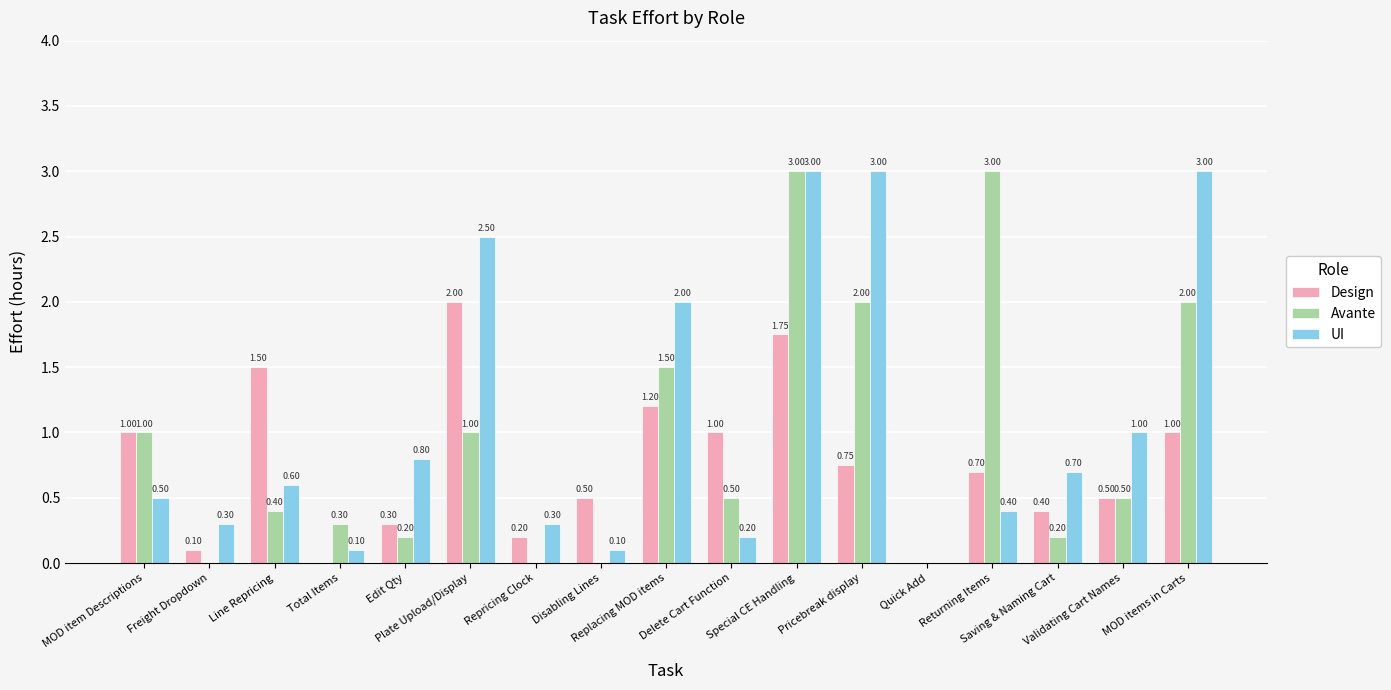

What is the sum of all UI values?

18.5